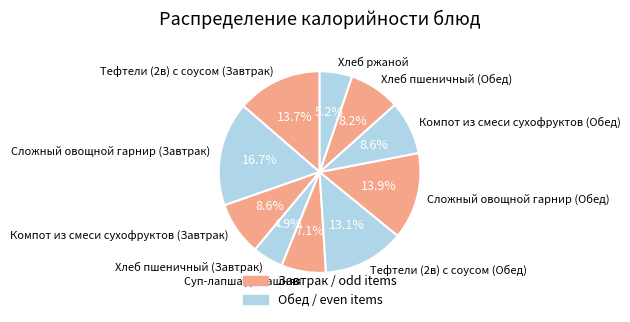

Combined, do Сложный овощной гарнир (Обед) and Сложный овощной гарнир (Завтрак) account for over 50%?

No